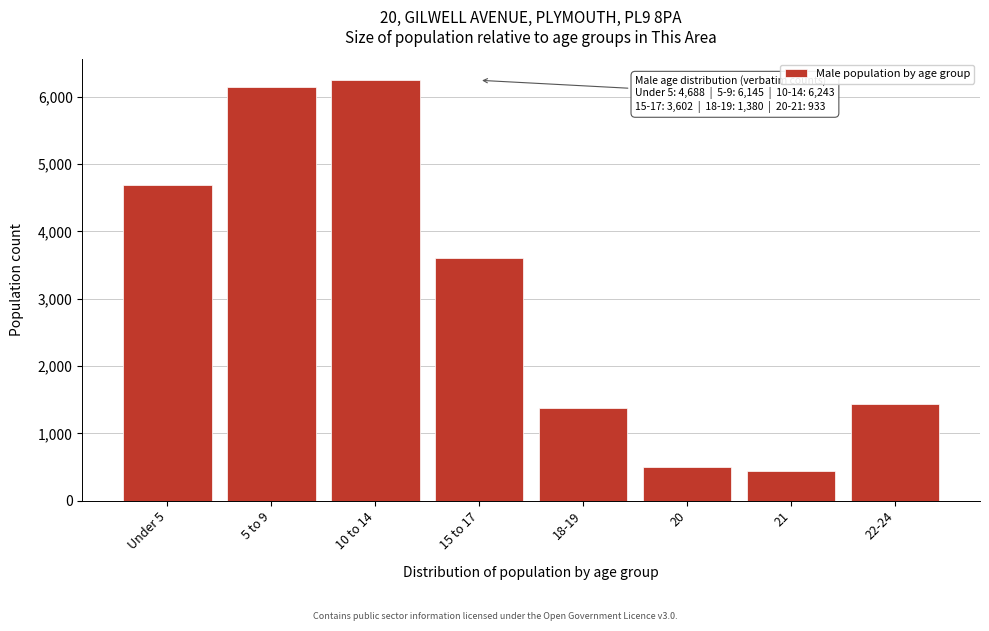

Reading left to right, what are all the values shown in this chart?

4688	6145	6243	3602	1380	497	436	1431